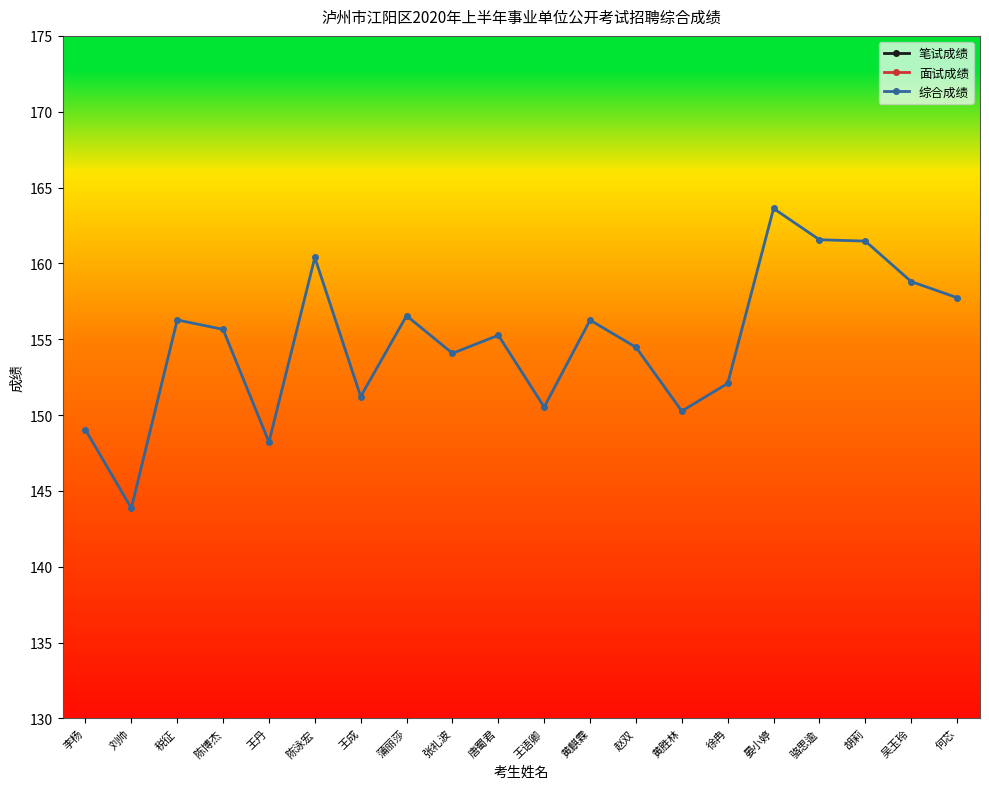

What is the label of the 12th point from the left?

黄麒霖